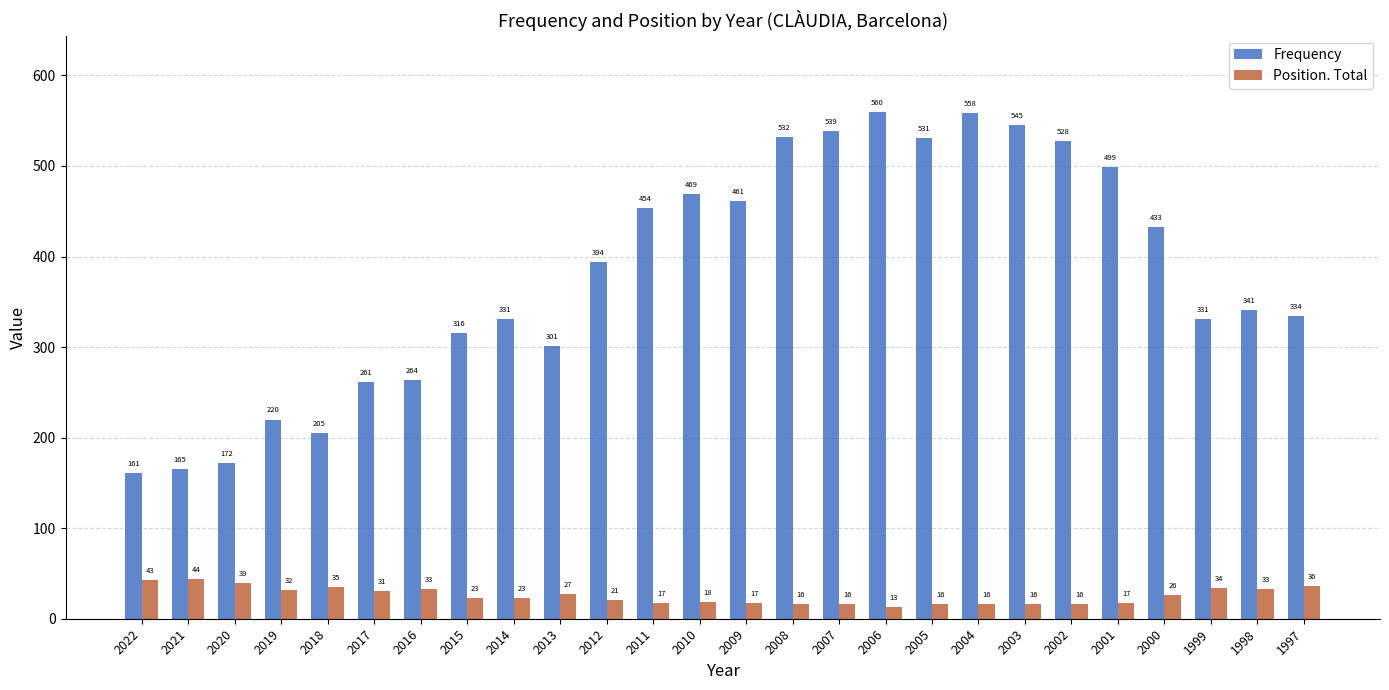

List the series in order of their peak value, lowest first.

Position. Total, Frequency